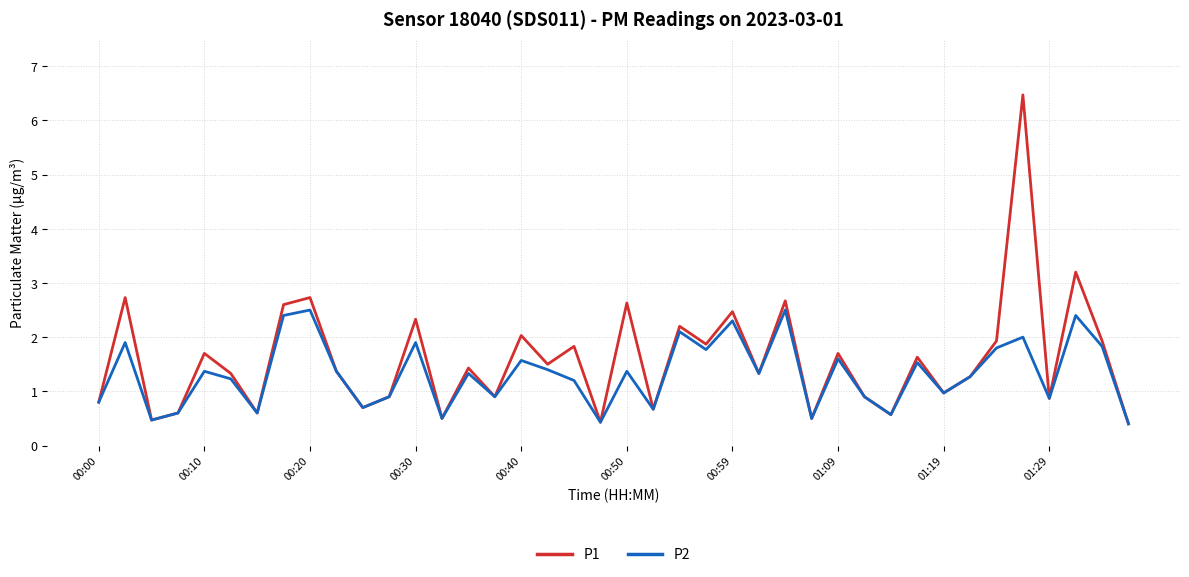

What is the smallest value displayed?

0.4